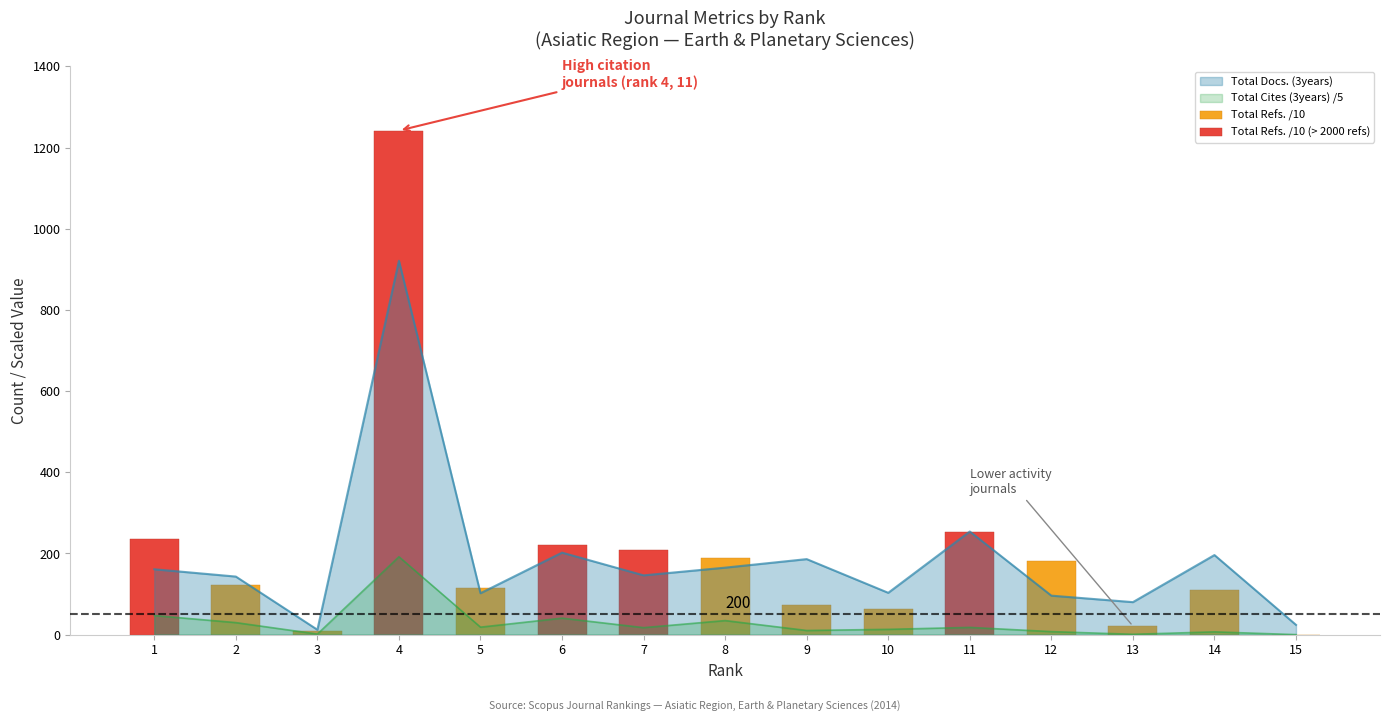

What is the value of the Total Cites (3years) bar at the 13th from the left?

0.8